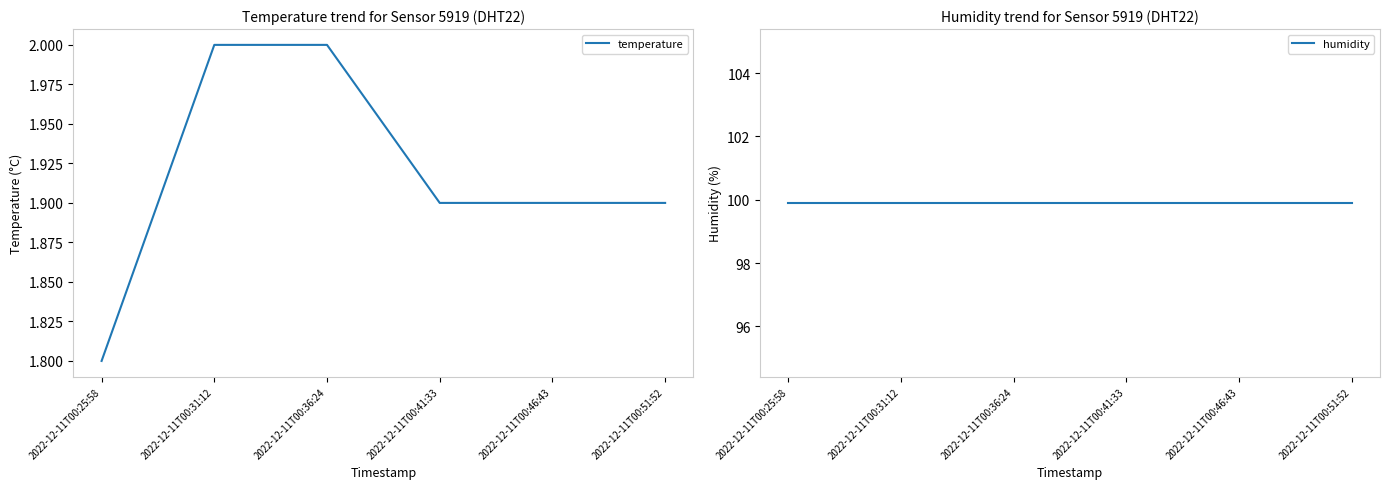

Reading left to right, transcribe all the data shown in this chart.

temperature: 2022-12-11T00:25:58=1.8	2022-12-11T00:31:12=2.0	2022-12-11T00:36:24=2.0	2022-12-11T00:41:33=1.9	2022-12-11T00:46:43=1.9	2022-12-11T00:51:52=1.9
humidity: 2022-12-11T00:25:58=99.9	2022-12-11T00:31:12=99.9	2022-12-11T00:36:24=99.9	2022-12-11T00:41:33=99.9	2022-12-11T00:46:43=99.9	2022-12-11T00:51:52=99.9